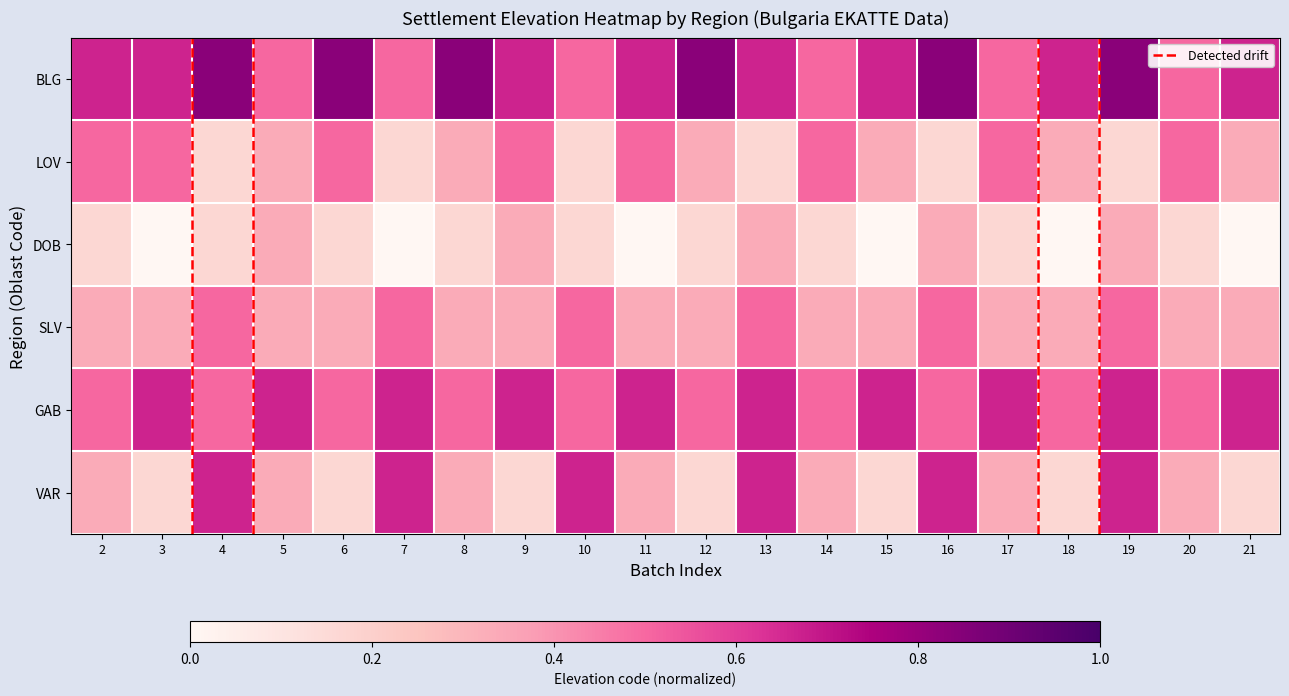

What is the total value across all series at 20?

2.3